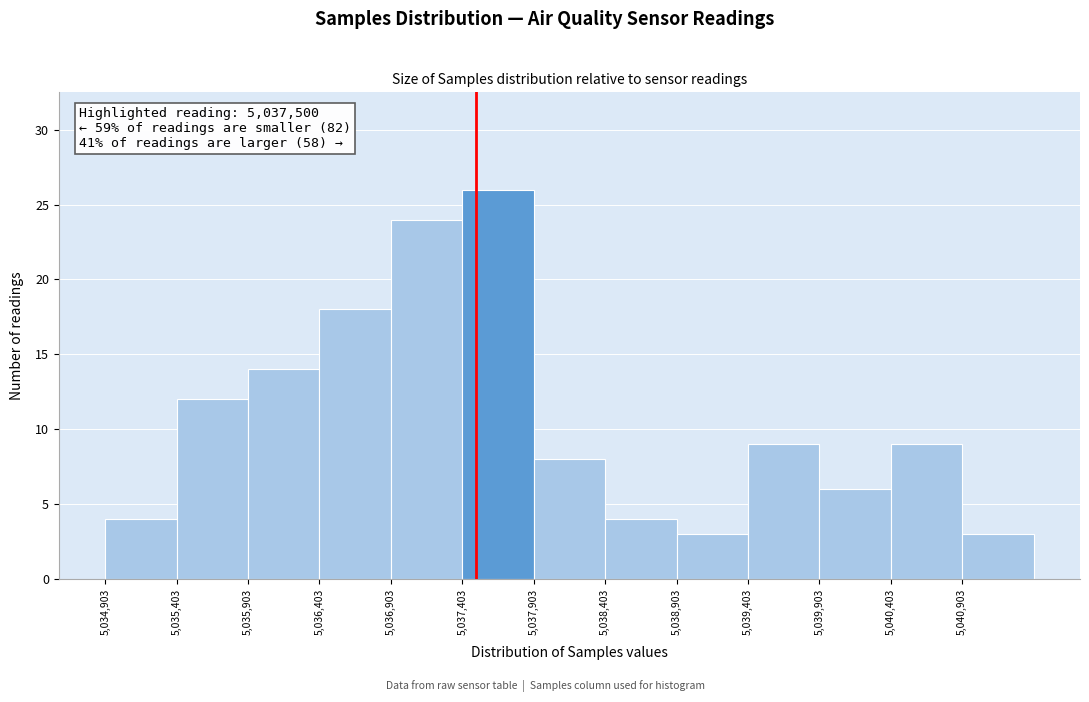

Over which range of the x-axis is the bar tallest?

5037400 to 5037900